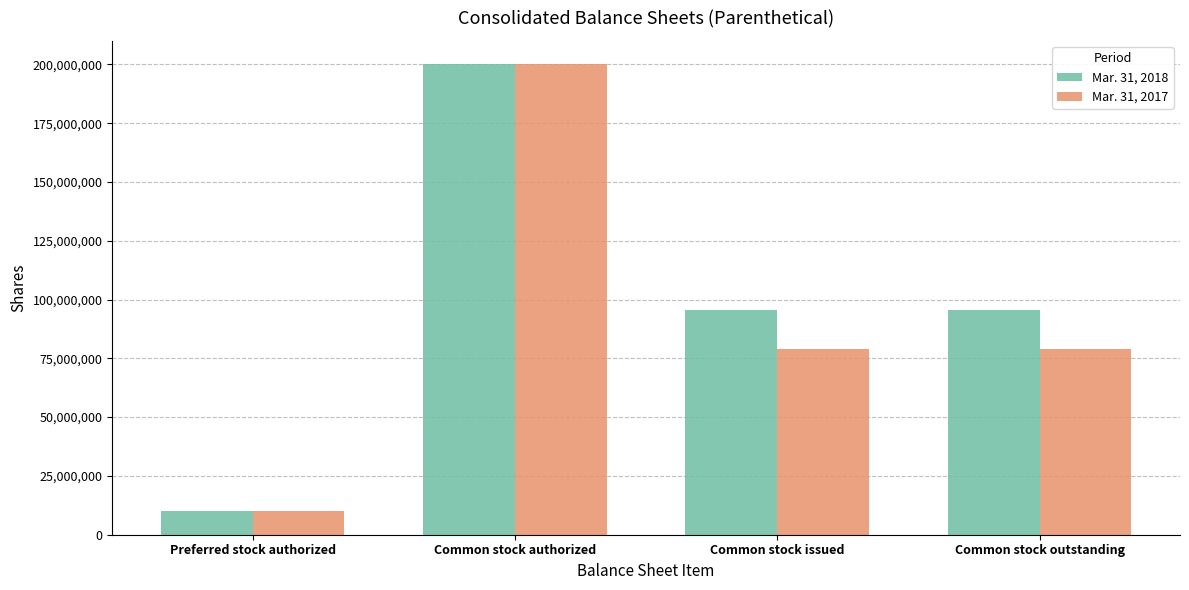

What is the label of the 1st bar from the right?

Common stock outstanding